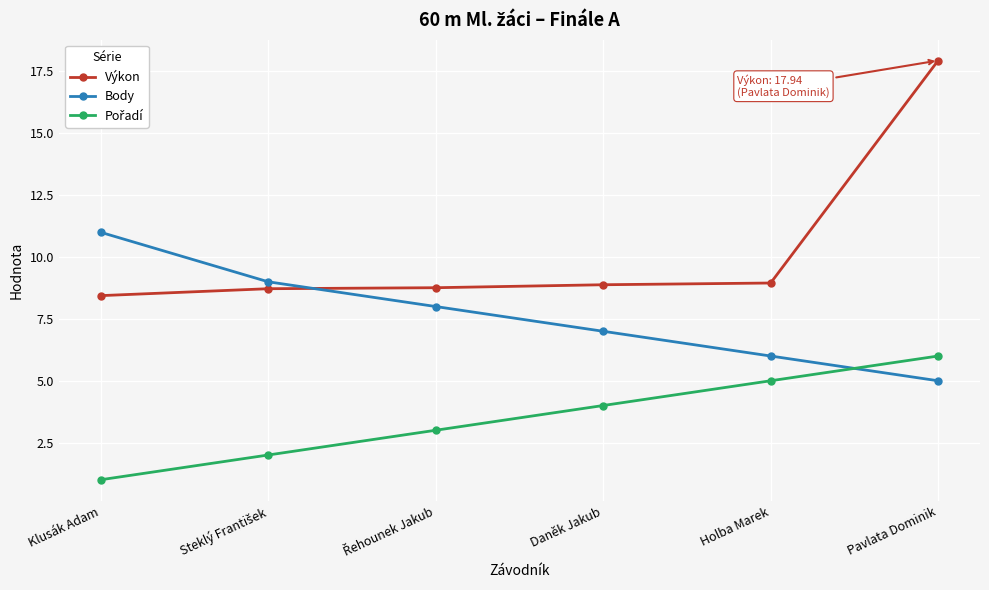

What is the value of the Body point at the 6th from the left?

5.0